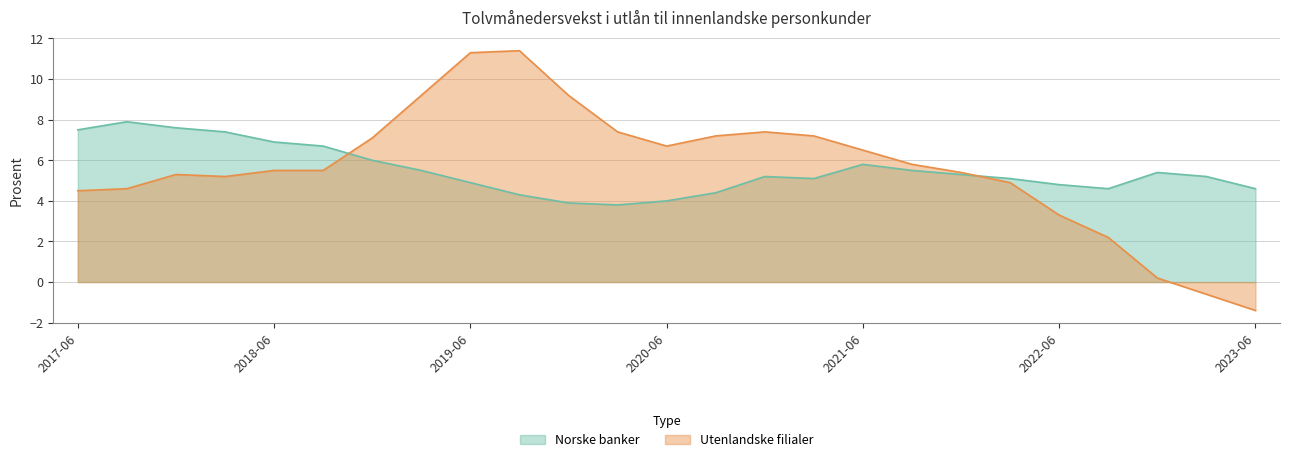

True or false: Norske banker has a value of 7.4 at 2018-03.

True